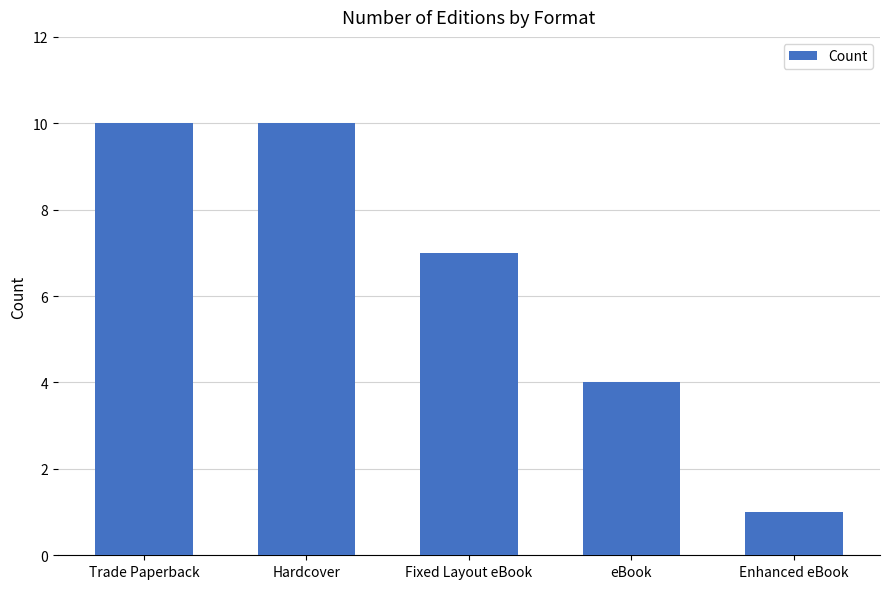

What is the label of the 3rd bar from the left?

Fixed Layout eBook